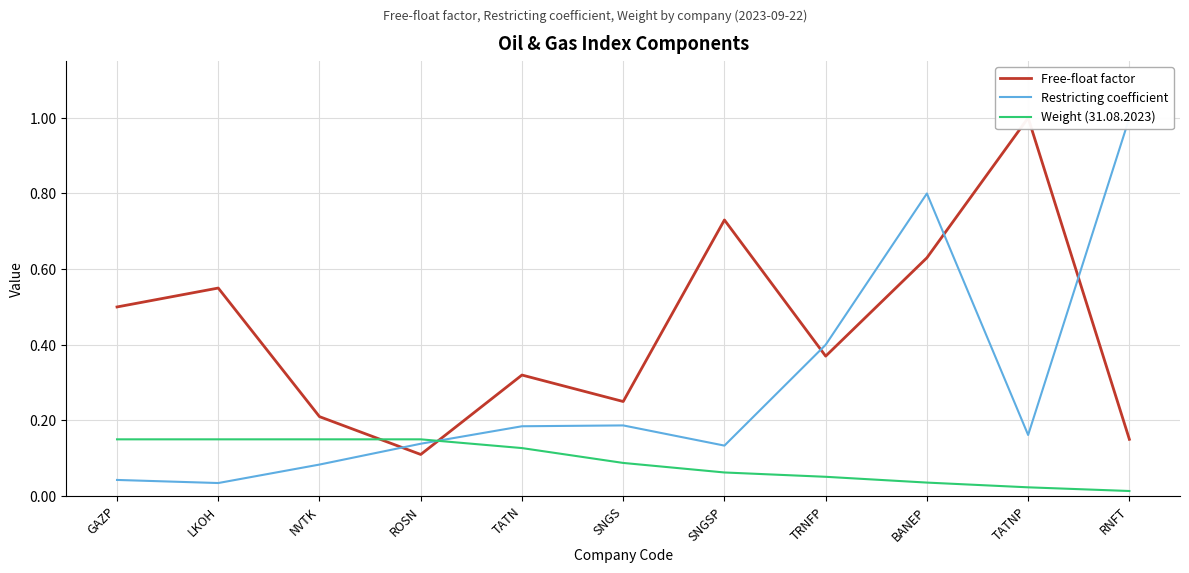

Which series changed the most between TATN and TATNP?

Free-float factor